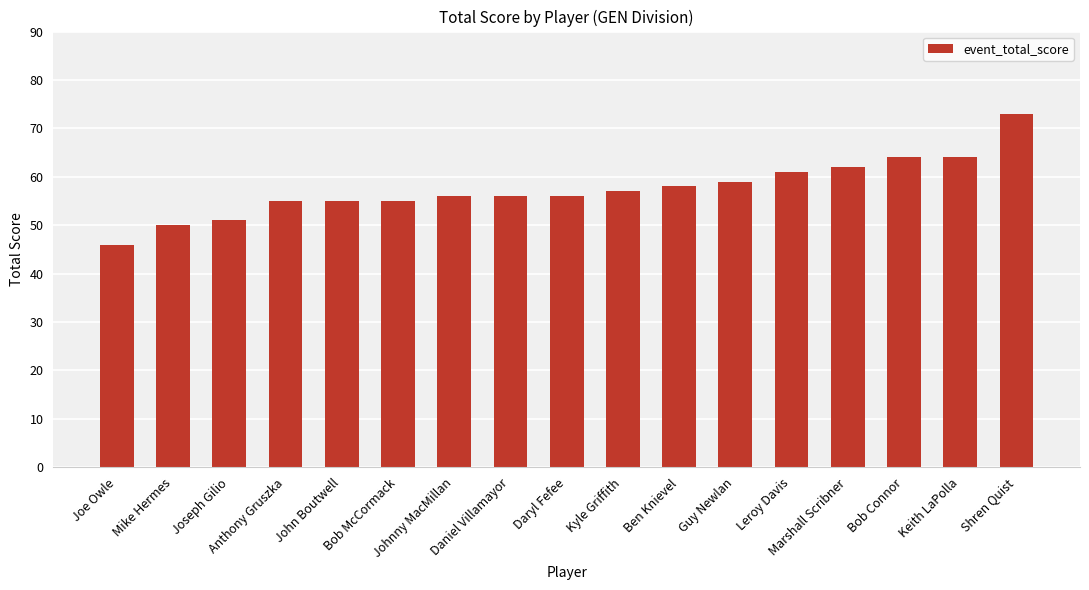

What is the label of the 17th bar from the right?

Joe Owle